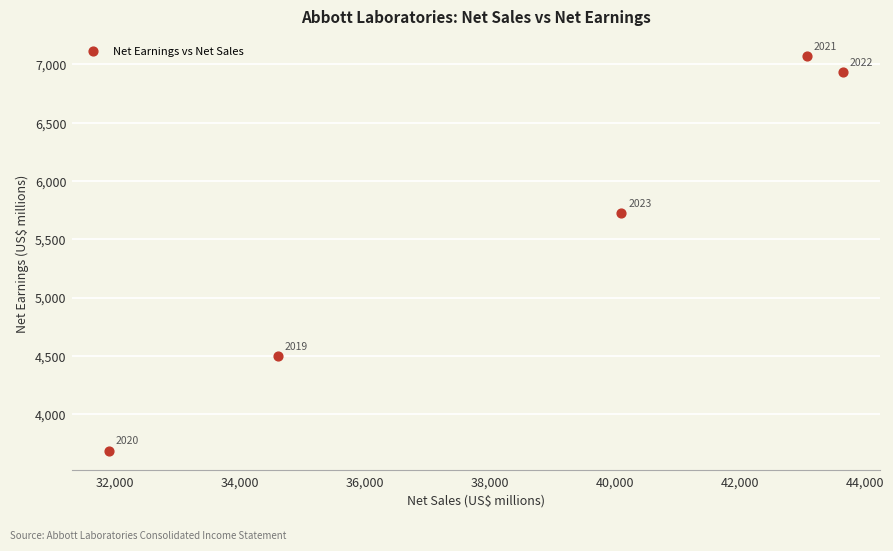

What is the range of X values (max minus min)?

11749